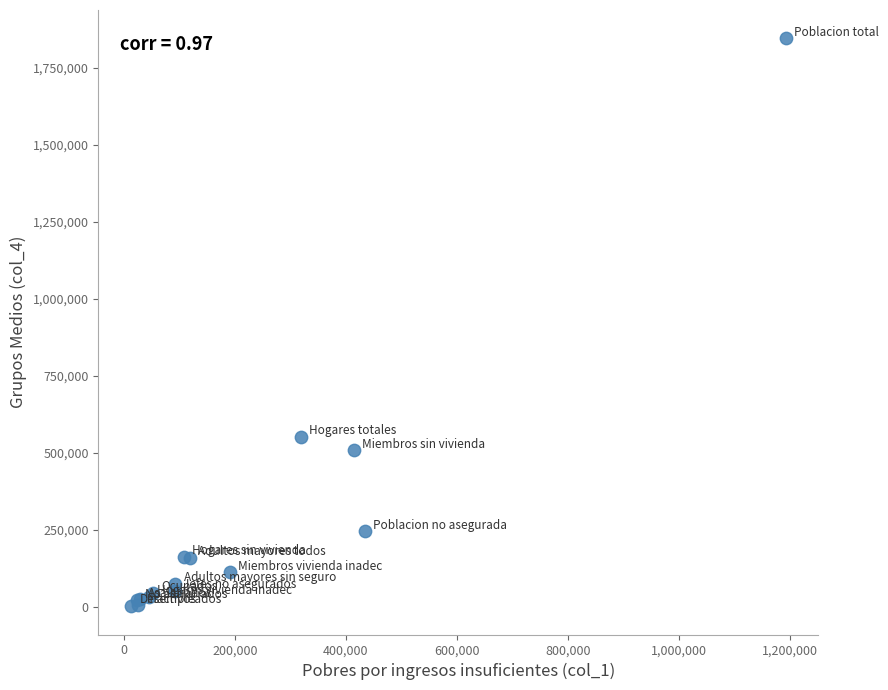

What Y value in the scatter plot is closest to 923831?

550604